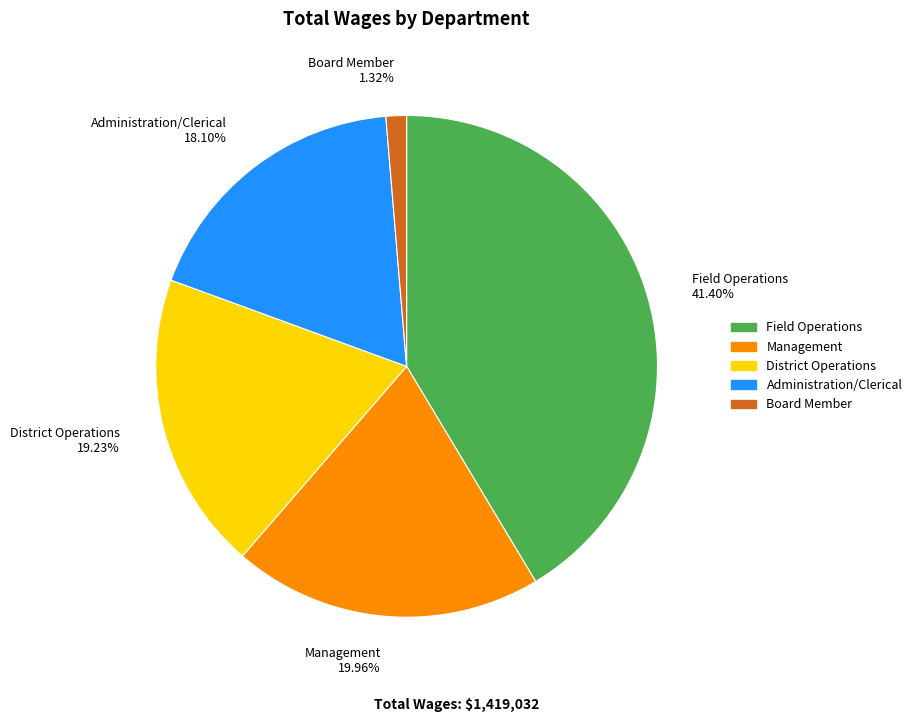

The Administration/Clerical slice represents 24% of the pie. True or false?

False